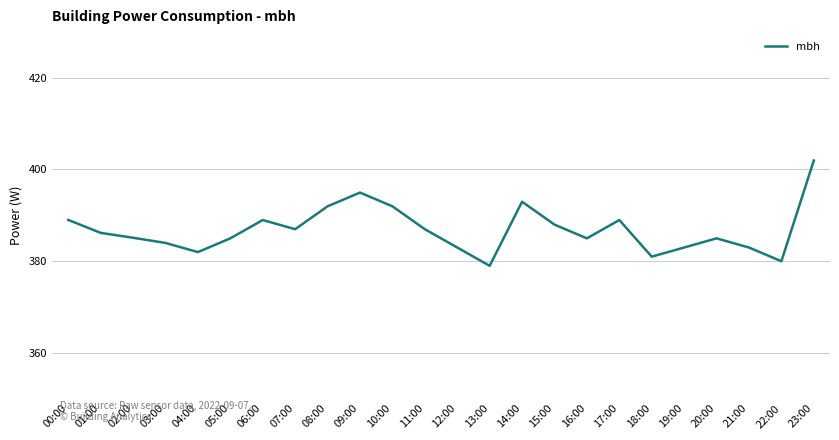

Which label corresponds to the smallest value in the chart?

13:00